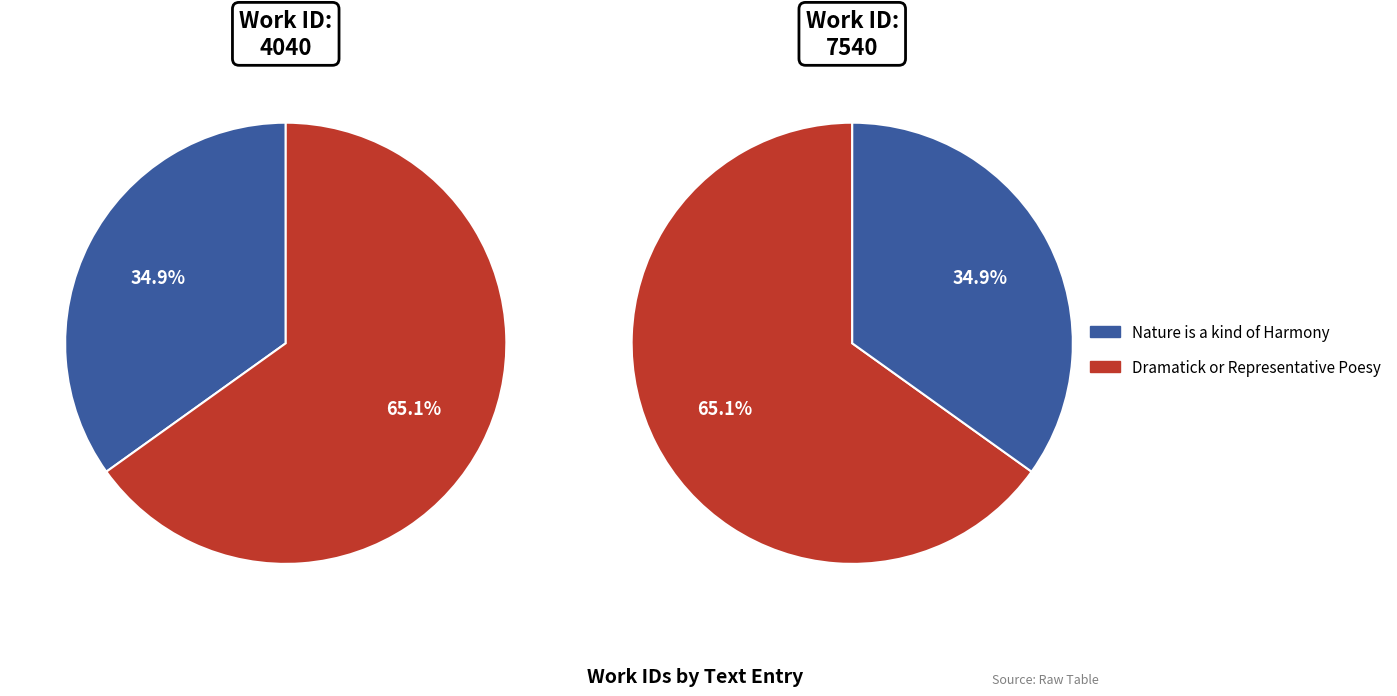

Combined, do Dramatick or Representative Poesy and Nature is a kind of Harmony account for over 50%?

Yes